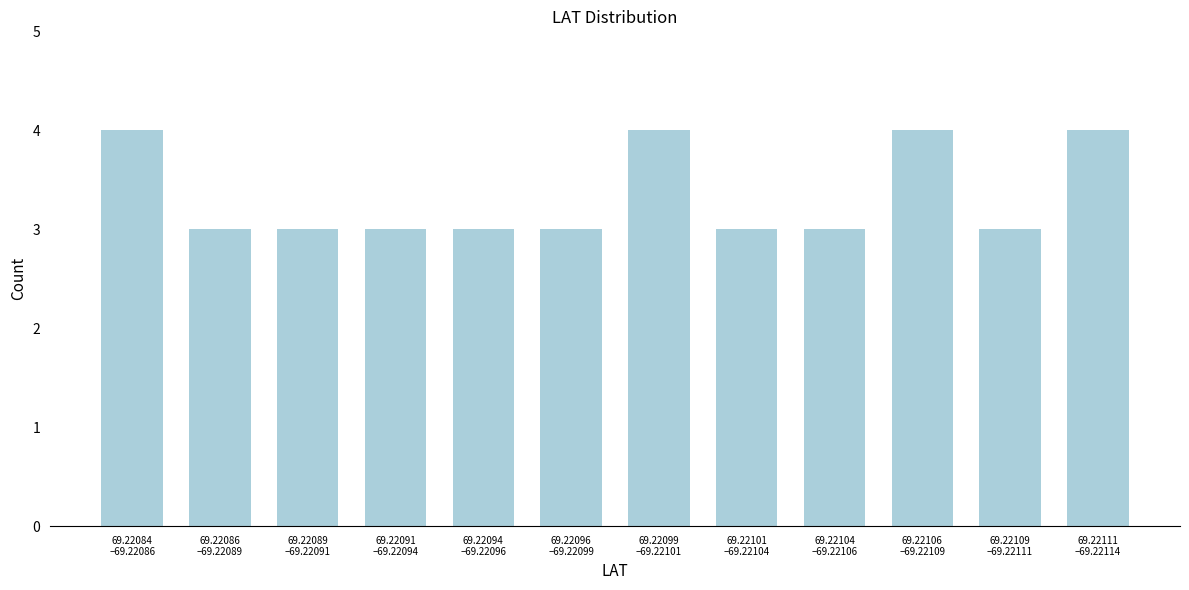

Reading left to right, list all the values displayed in this chart.

4	3	3	3	3	3	4	3	3	4	3	4